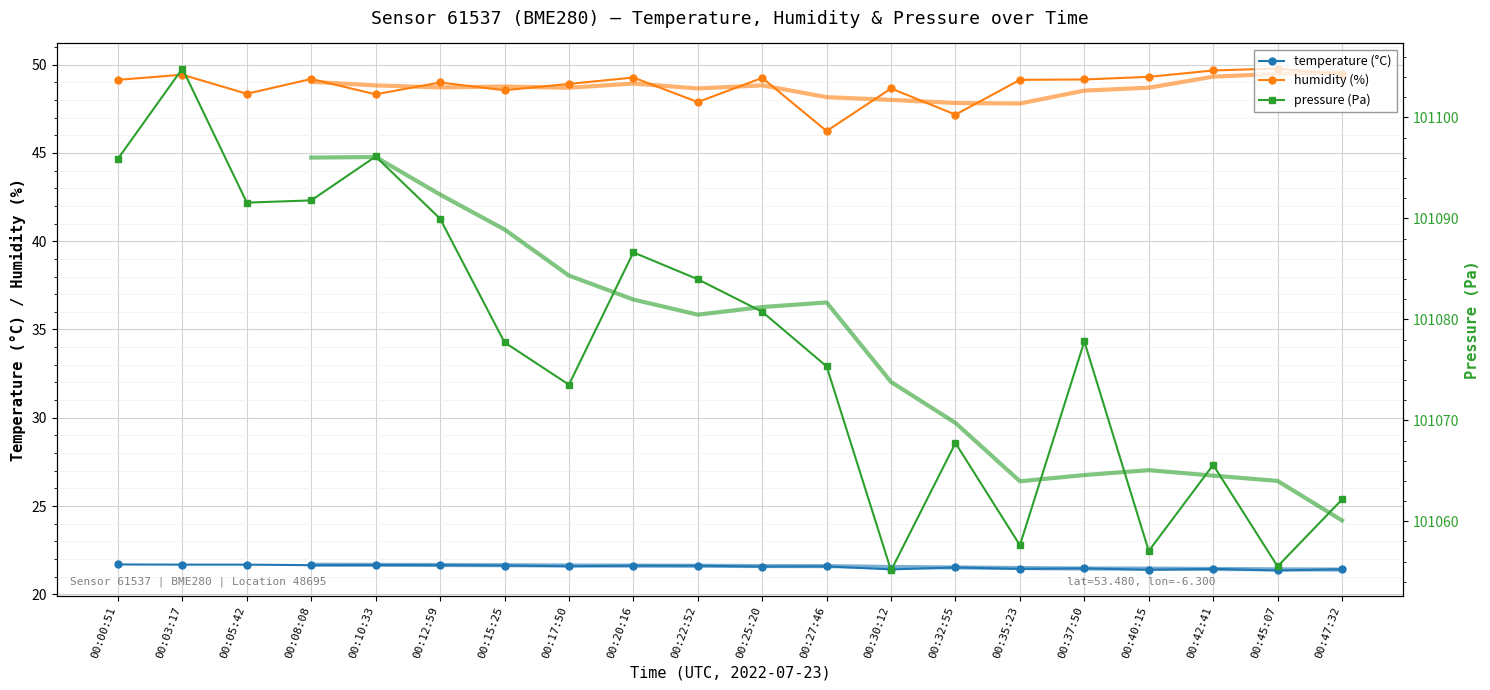

What is the highest value of the humidity (%) series?

49.8